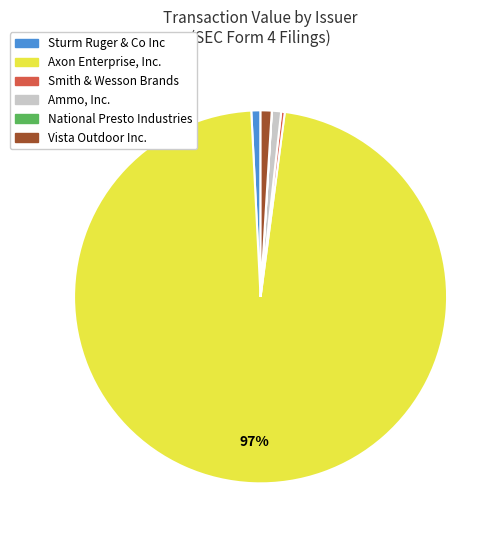

To the nearest percent, what is the combined percentage of Smith & Wesson Brands and Sturm Ruger & Co Inc?

1%